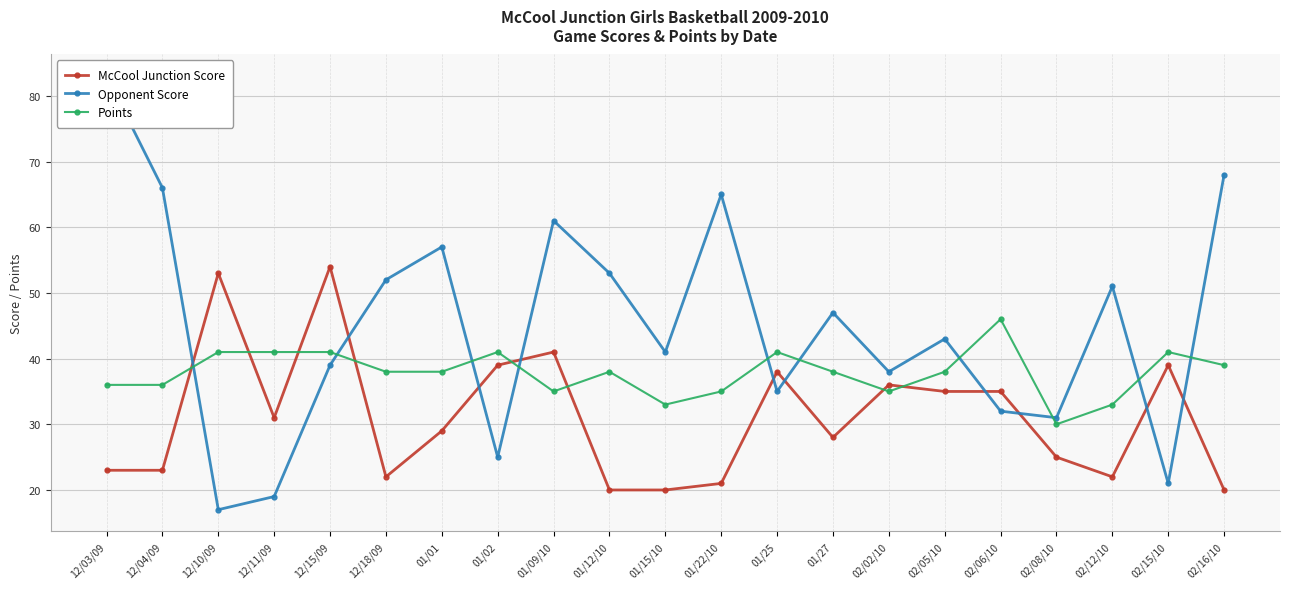

Where do McCool Junction Score and Points first cross each other?

12/04/09 and 12/10/09